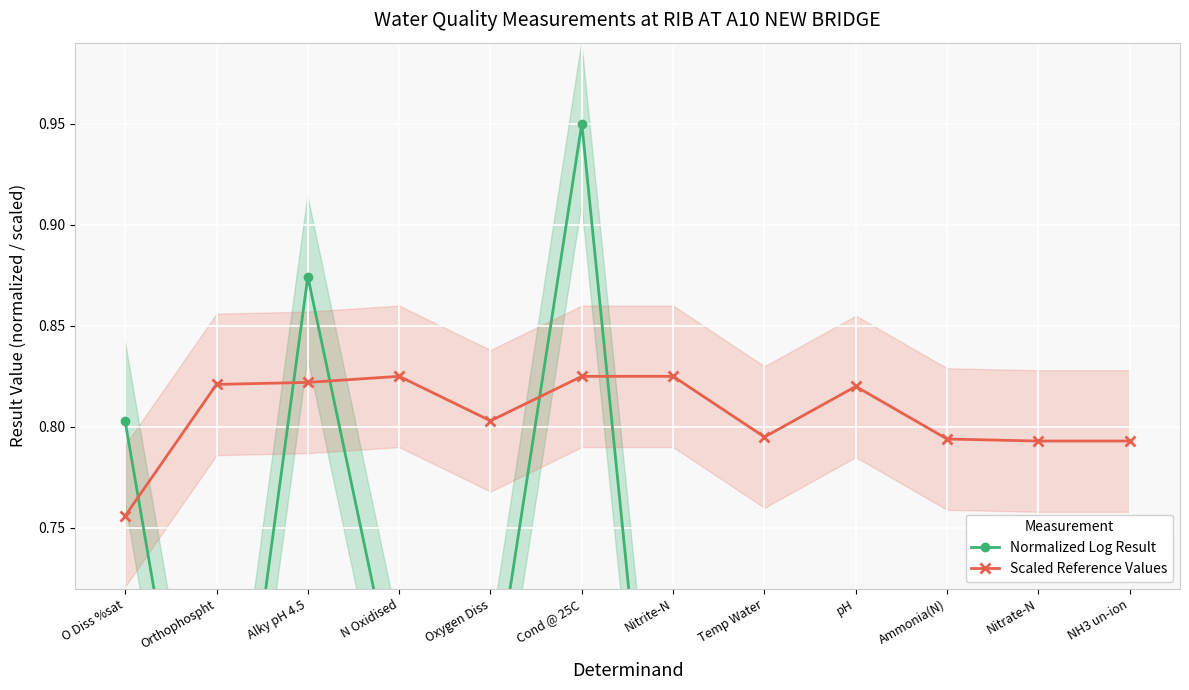

How many Scaled Reference Values values are between 0 and 1?

12